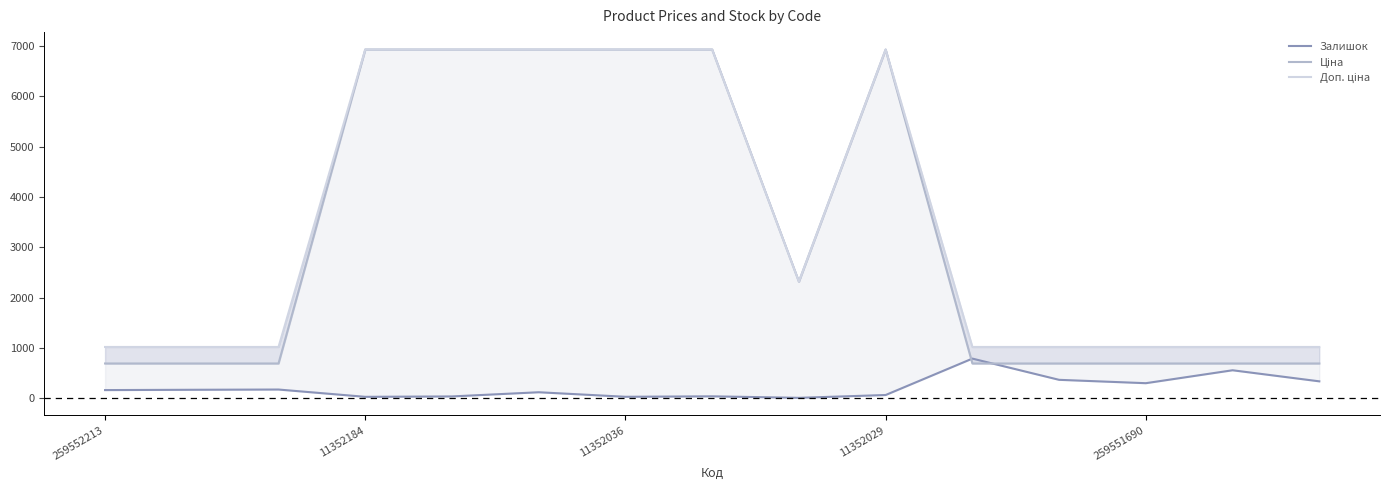

How many categories are shown in the chart?

15